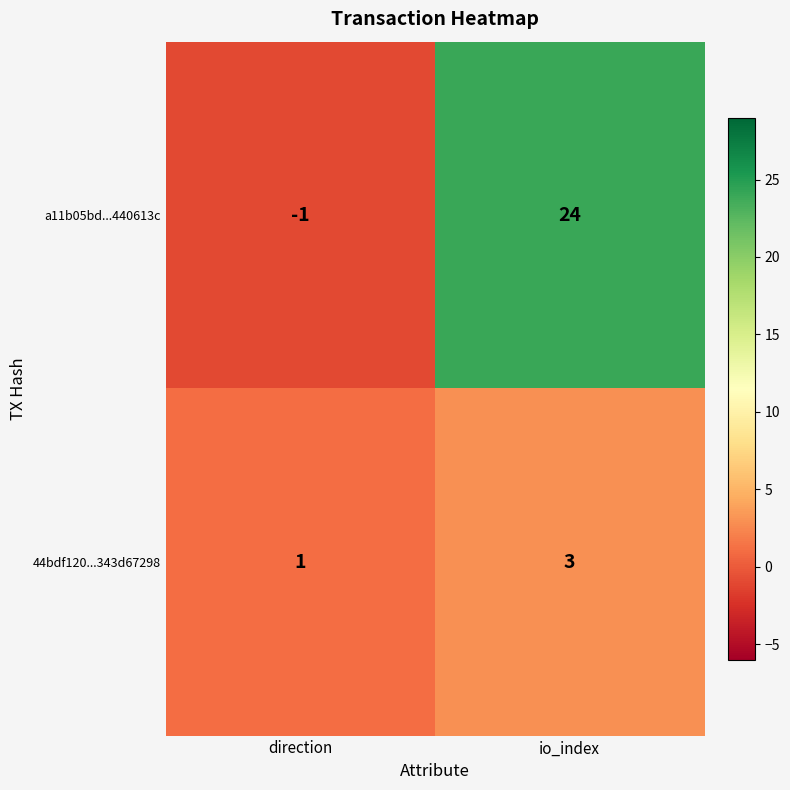

At how many categories does at least one series exceed 16?

1